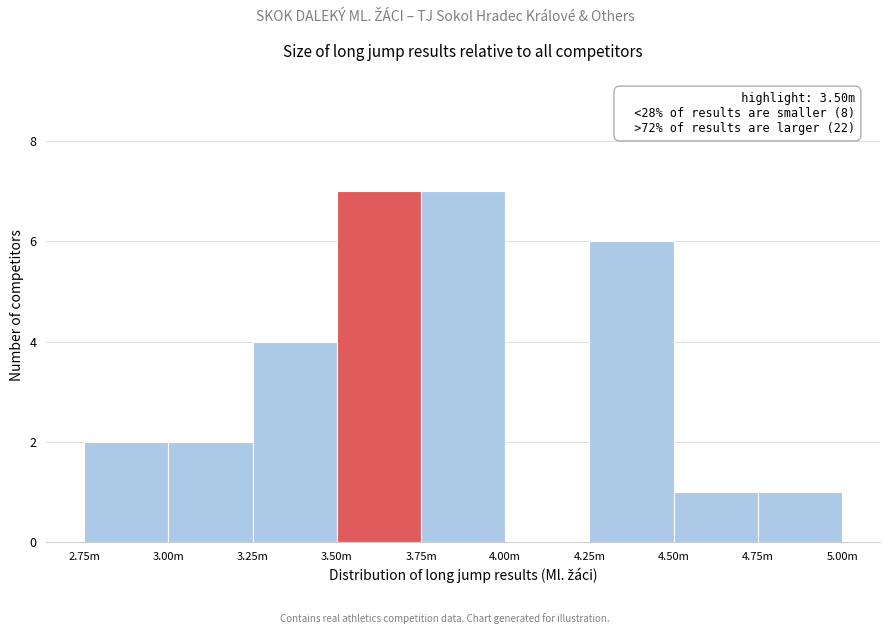

Reading left to right, transcribe all the data shown in this chart.

2.75m=2	3.00m=2	3.25m=4	3.50m=7	3.75m=7	4.00m=0	4.25m=6	4.50m=1	4.75m=1